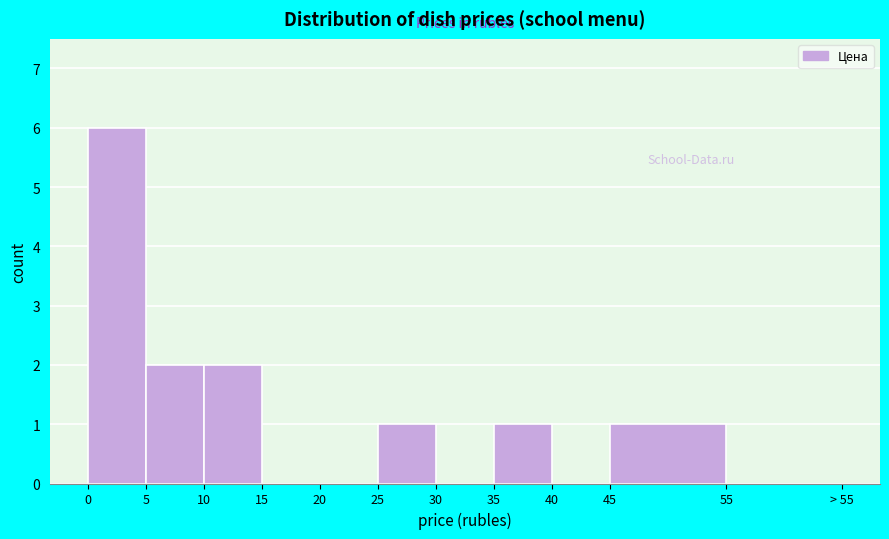

Reading left to right, what are all the values shown in this chart?

0=6	5=2	10=2	15=0	20=0	25=1	30=0	35=1	40=0	45=1	55=0